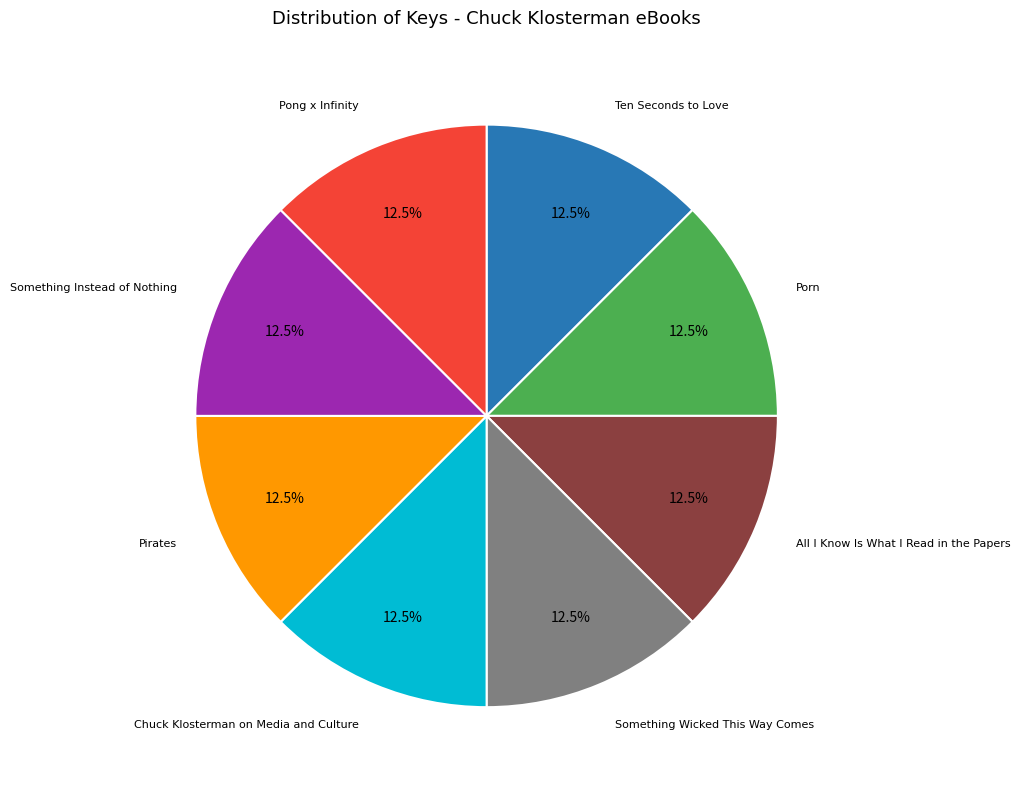

Is there a majority slice in this chart?

No